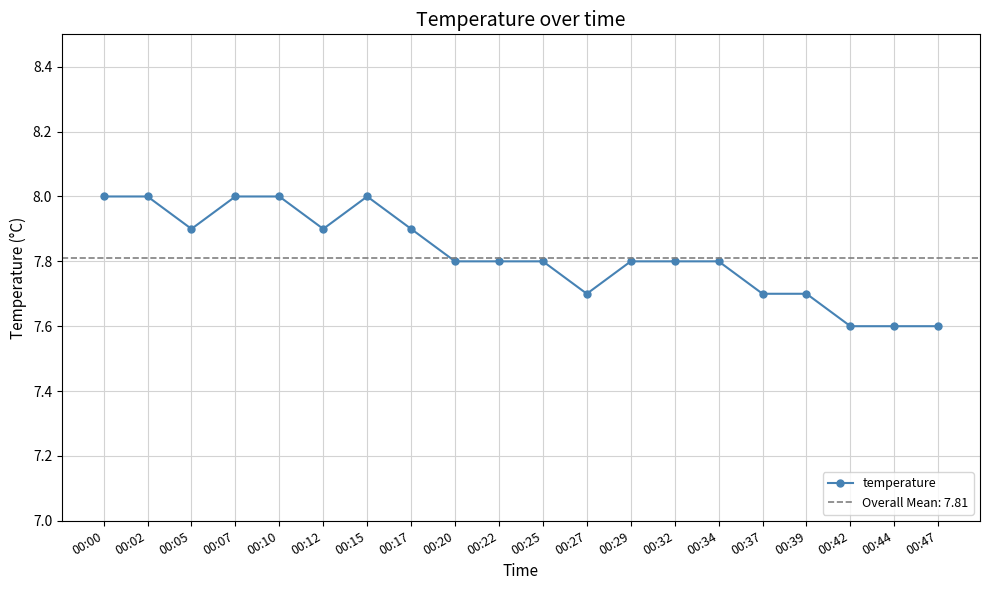

Count the number of data series in this chart.

1